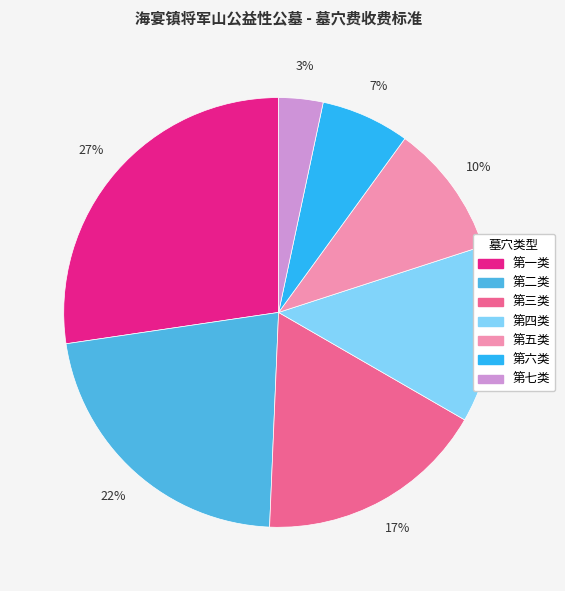

Which category has the smallest portion of the pie?

第七类